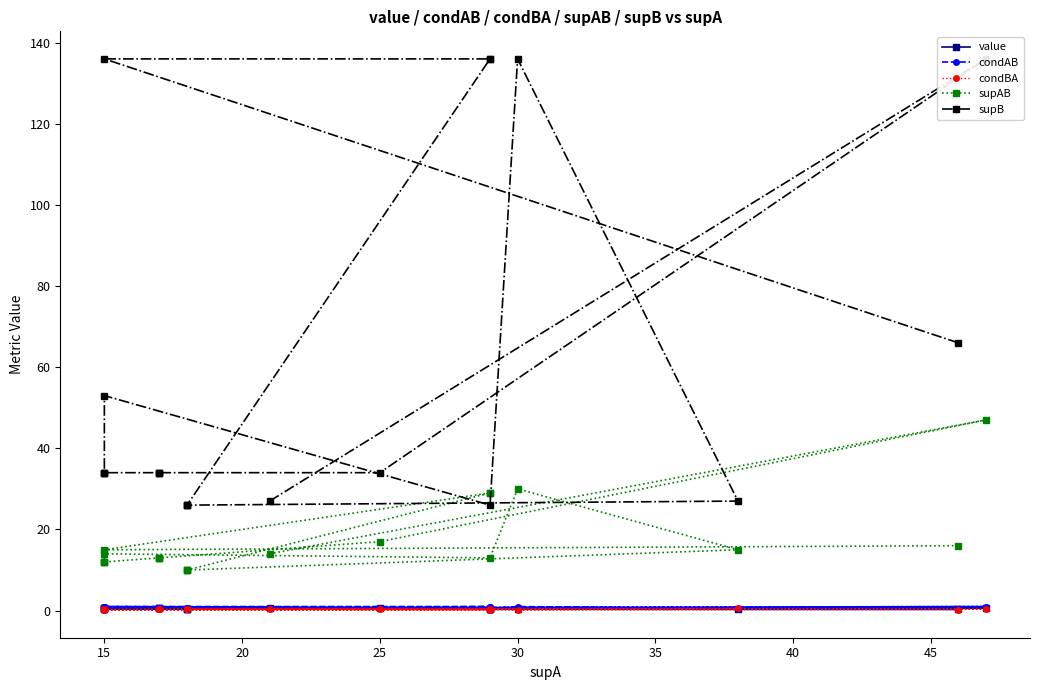

Count the number of data series in this chart.

5